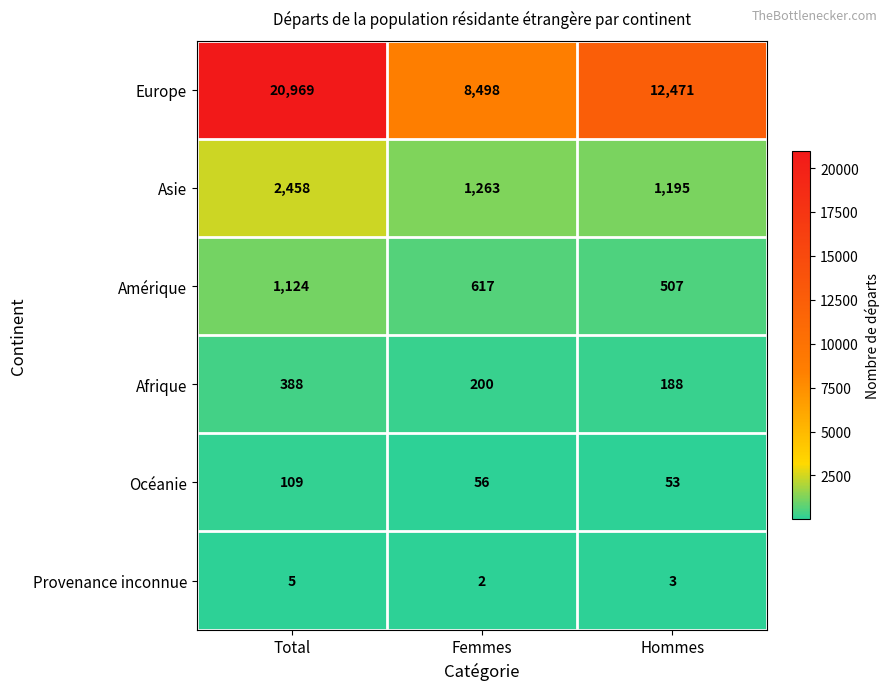

Which series has the largest total across all categories?

Europe